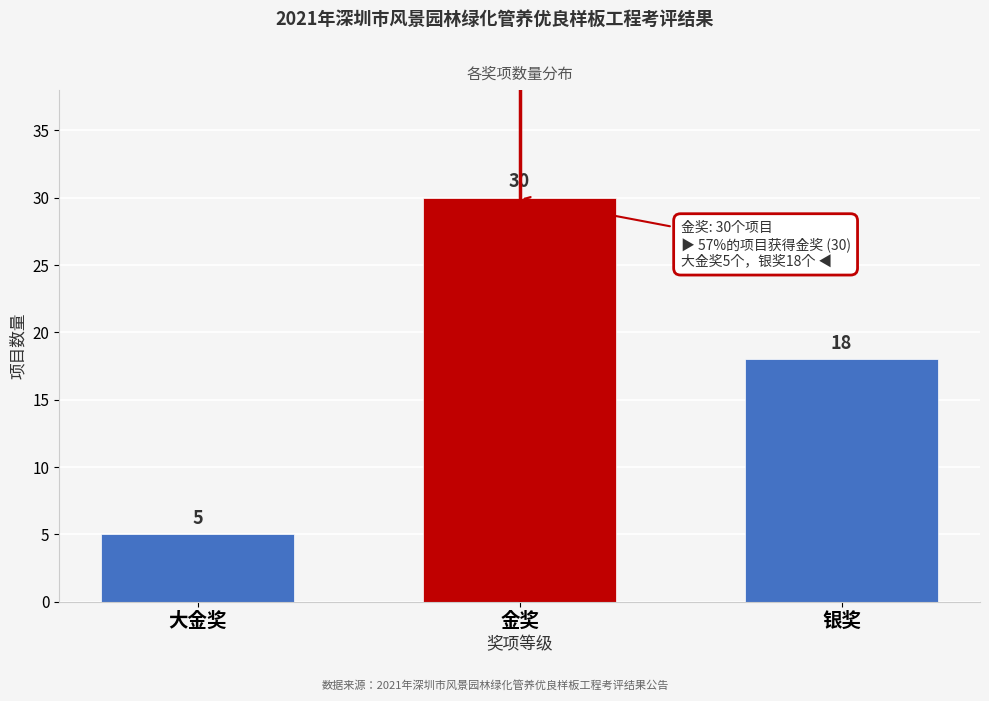

Reading right to left, what are all the values shown in this chart?

18	30	5